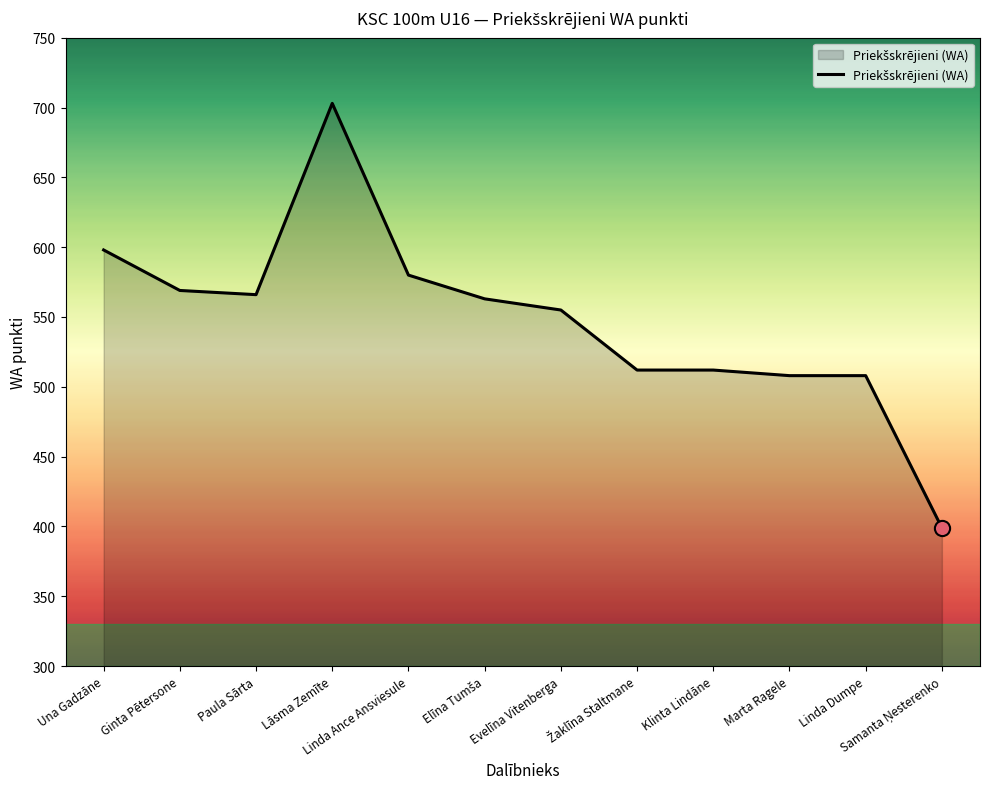

What is the ratio of the value at Klinta Lindāne to the value at Linda Dumpe?

1.0